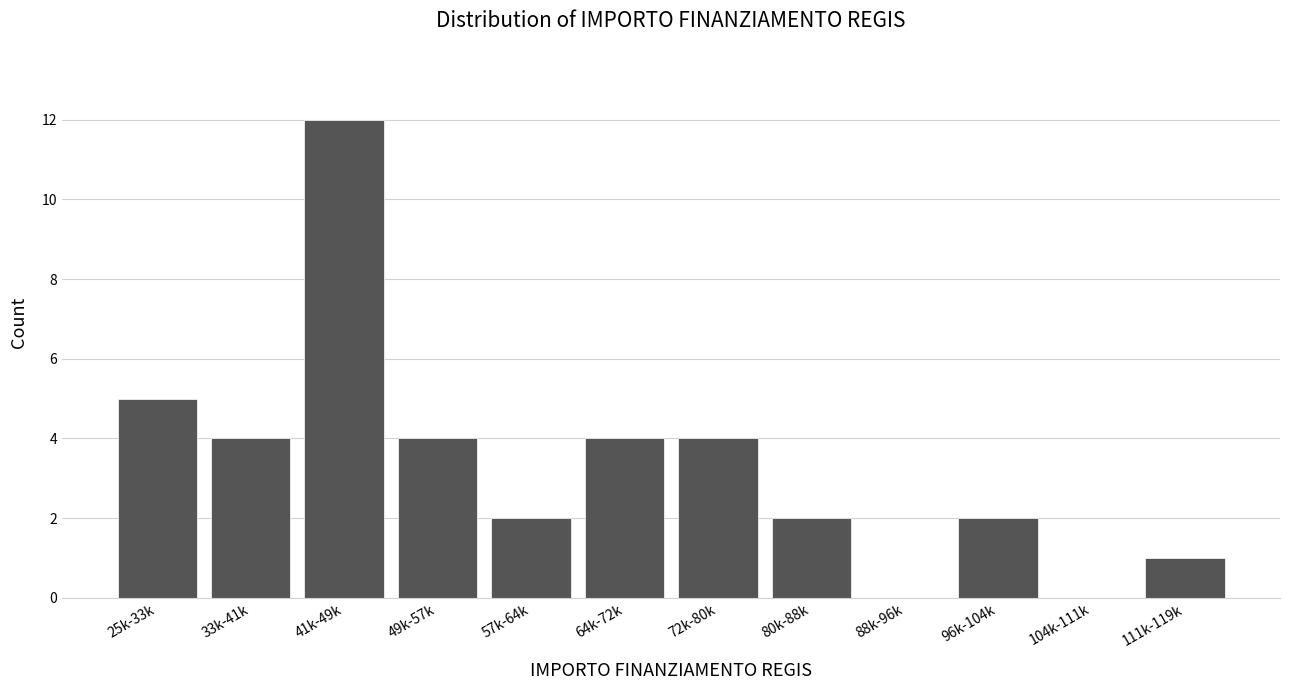

Reading right to left, transcribe all the data shown in this chart.

111k-119k=1	104k-111k=0	96k-104k=2	88k-96k=0	80k-88k=2	72k-80k=4	64k-72k=4	57k-64k=2	49k-57k=4	41k-49k=12	33k-41k=4	25k-33k=5